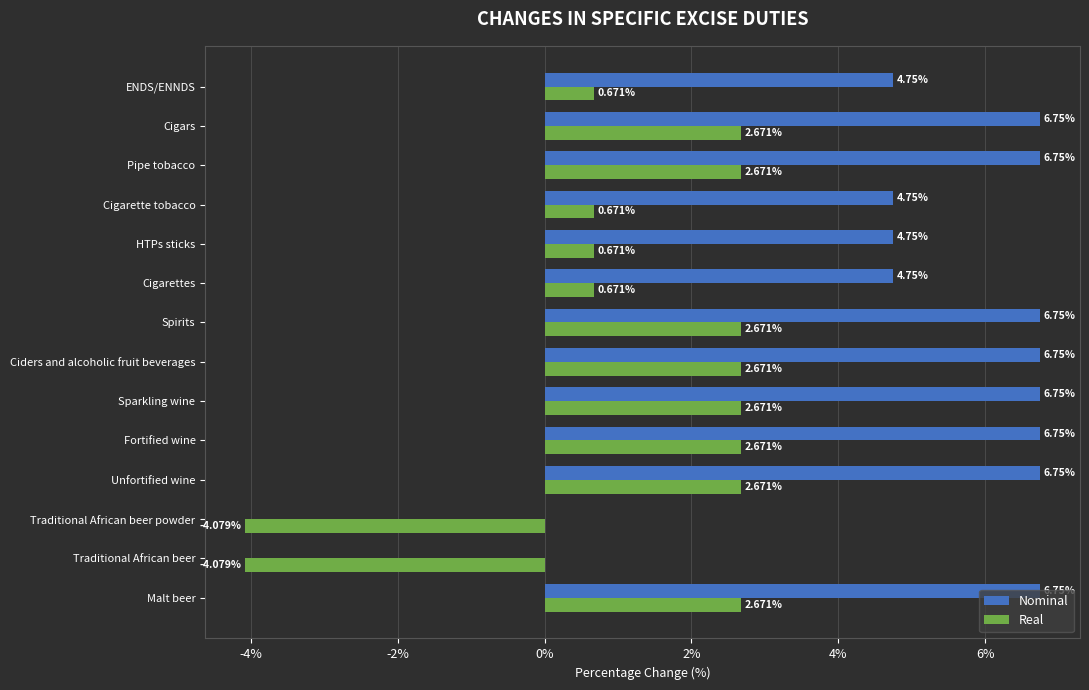

What is the total value across all series at Cigarette tobacco?

5.4